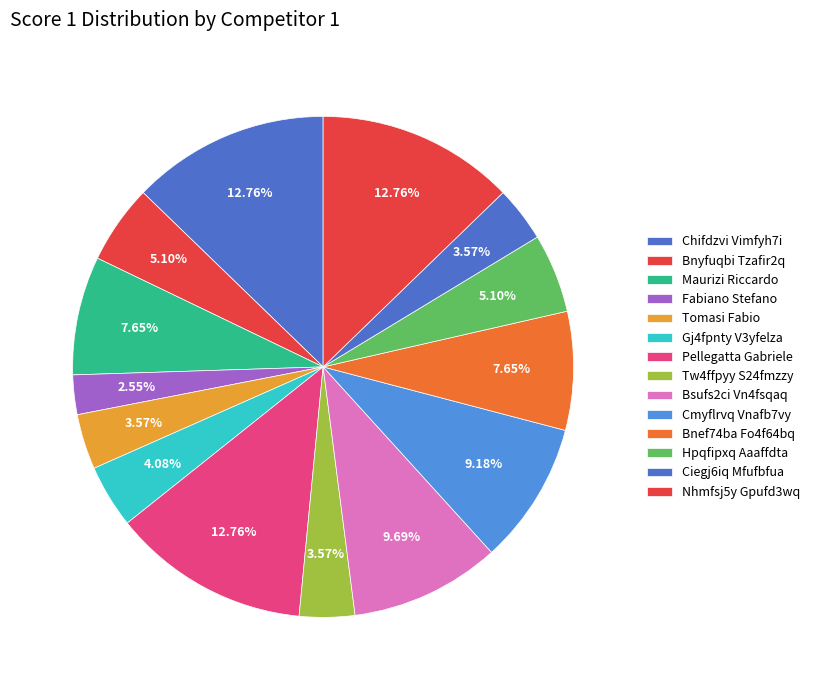

To the nearest percent, what is the difference between the Pellegatta Gabriele and Tw4ffpyy S24fmzzy slice percentages?

9%